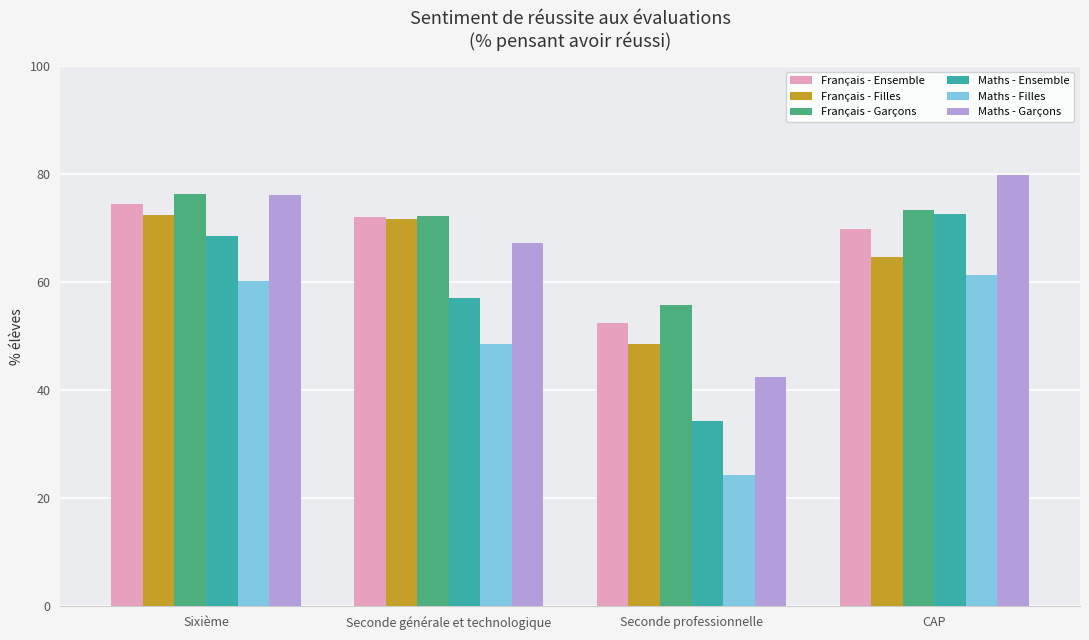

Where does the Maths - Garçons series first go above 76?

Sixième